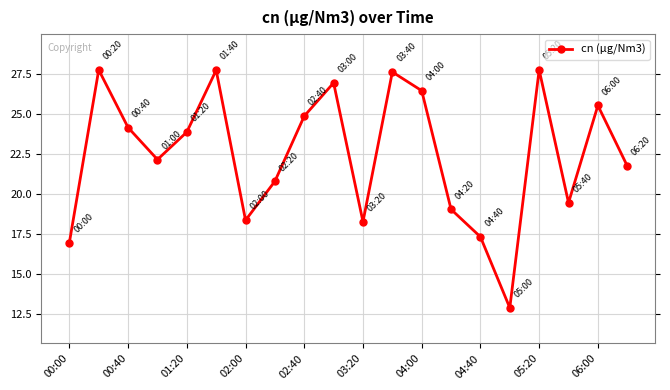

What is the value of the 10th point from the left?

26.9